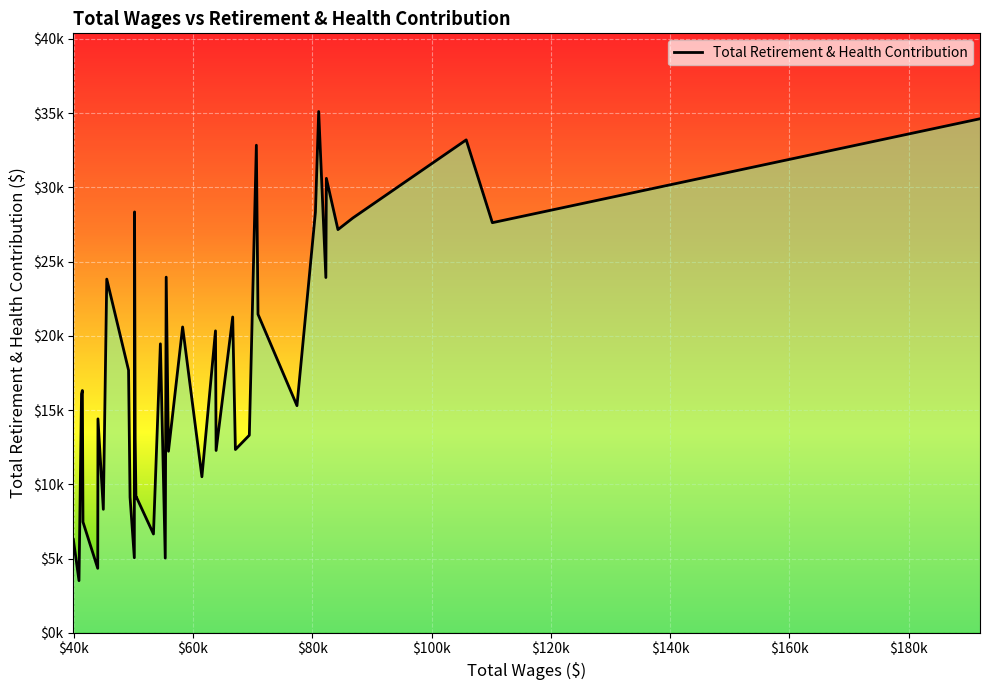

How many interior local peaks (higher than both neighbors) does the data have?

14